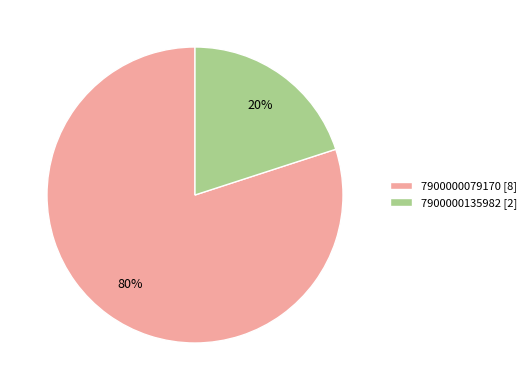

True or false: 7900000079170 accounts for 80% of the total.

True